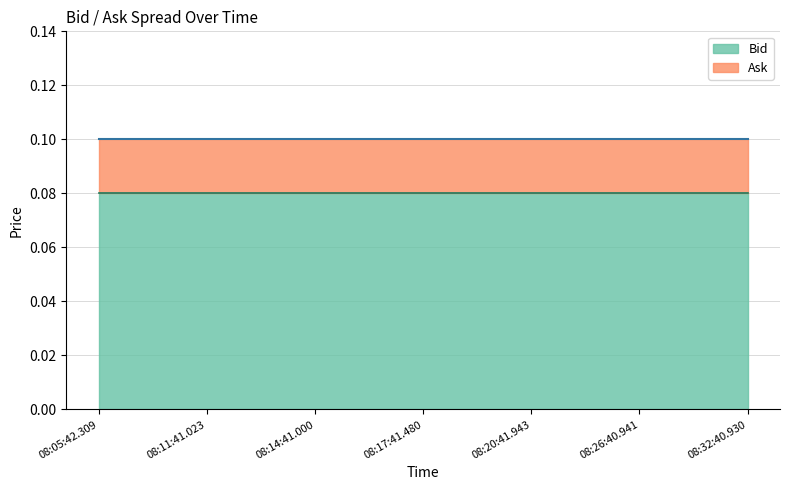

Which category has the lowest value in the Bid series?

08:05:42.309